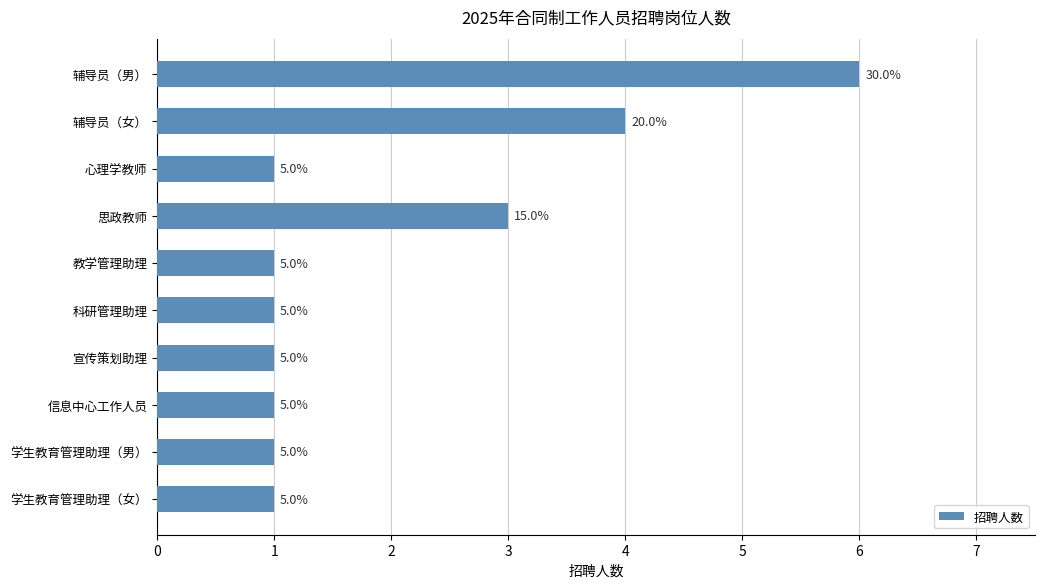

How many bars are there in total?

10